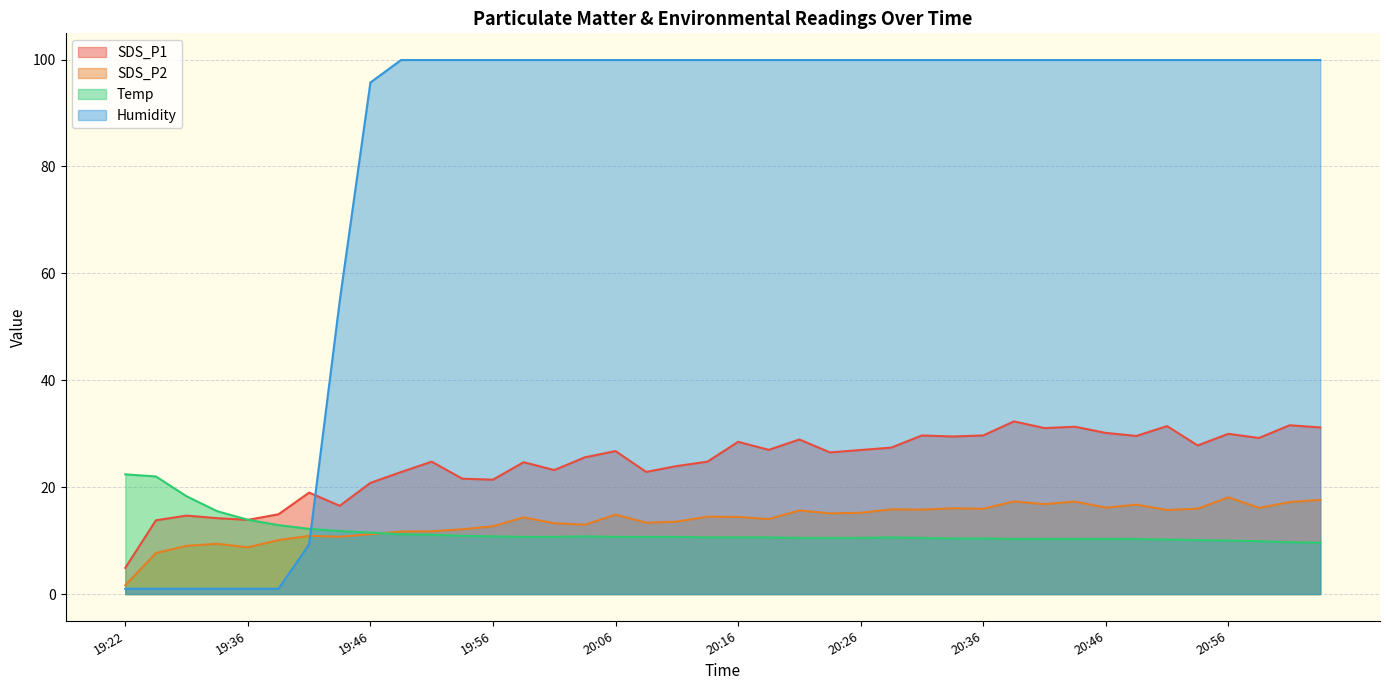

At 19:54, list the series in order from largest to smallest.

Humidity, SDS_P1, SDS_P2, Temp